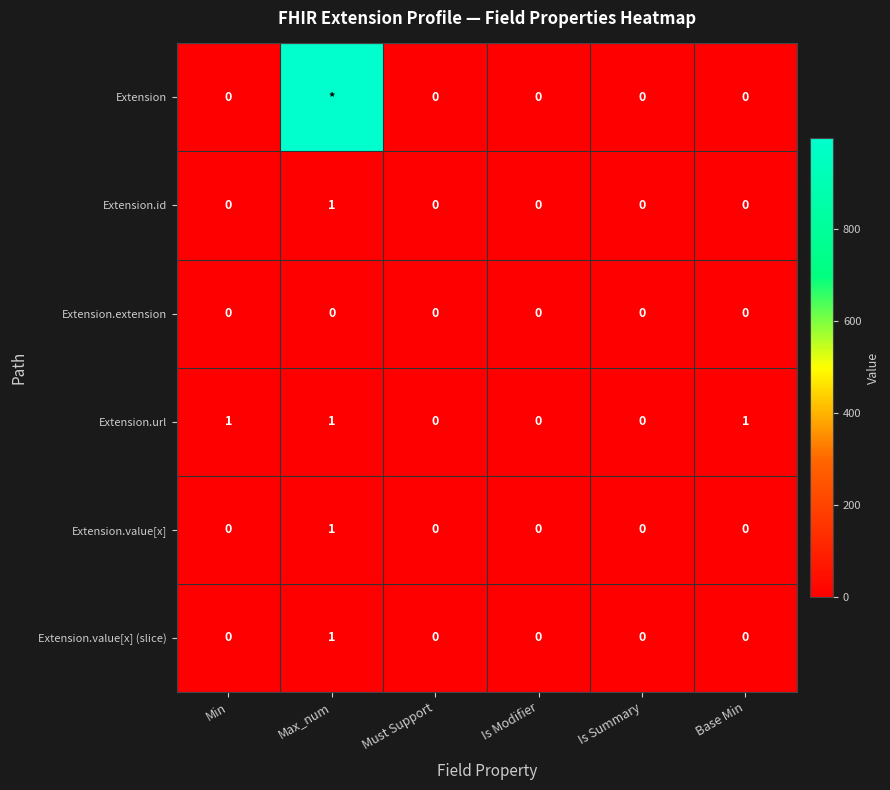

The value of Extension.id at Is Summary is 1. True or false?

False